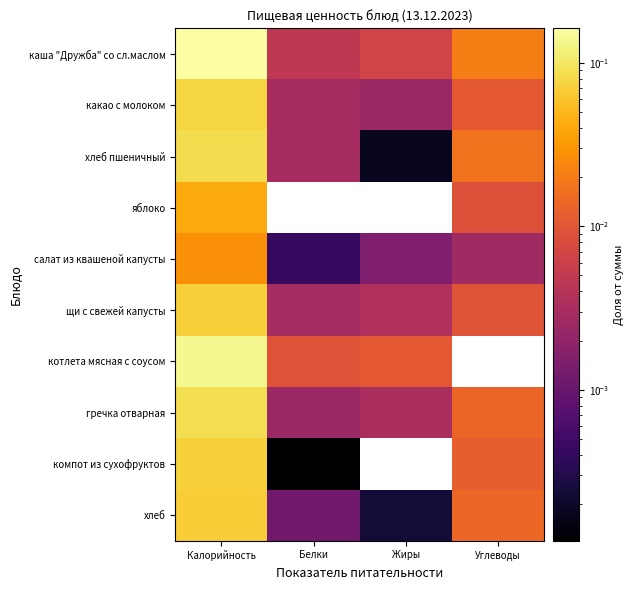

Rank the series by their maximum value, from lowest to highest.

салат из квашеной капусты, яблоко, хлеб, щи с свежей капусты, компот из сухофруктов, какао с молоком, хлеб пшеничный, гречка отварная, котлета мясная с соусом, каша "Дружба" со сл.маслом